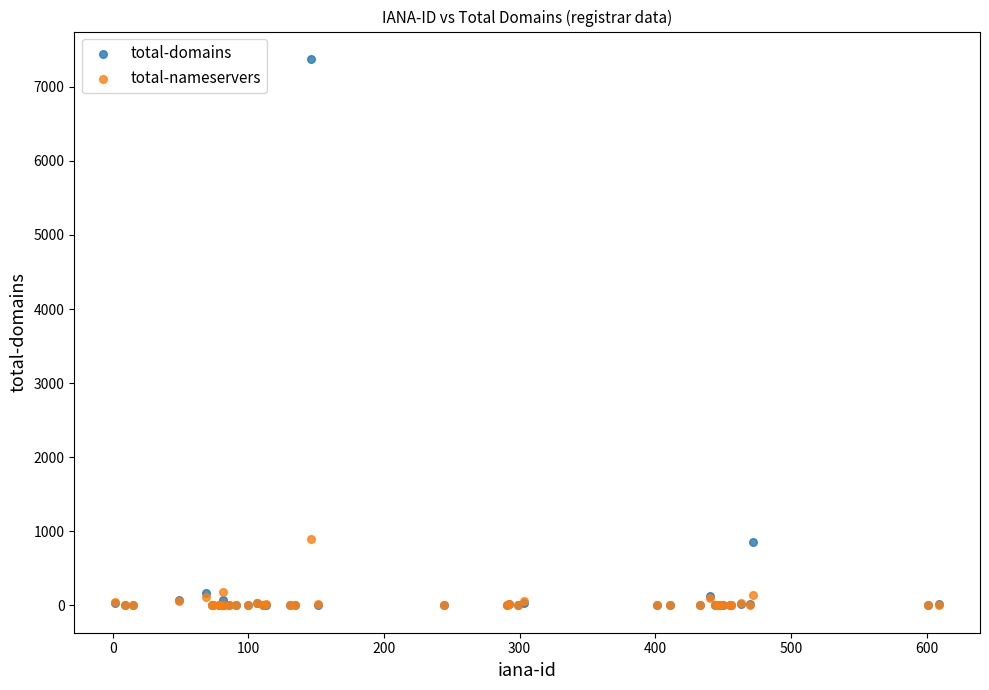

What are all the series names shown in the legend?

total-domains, total-nameservers